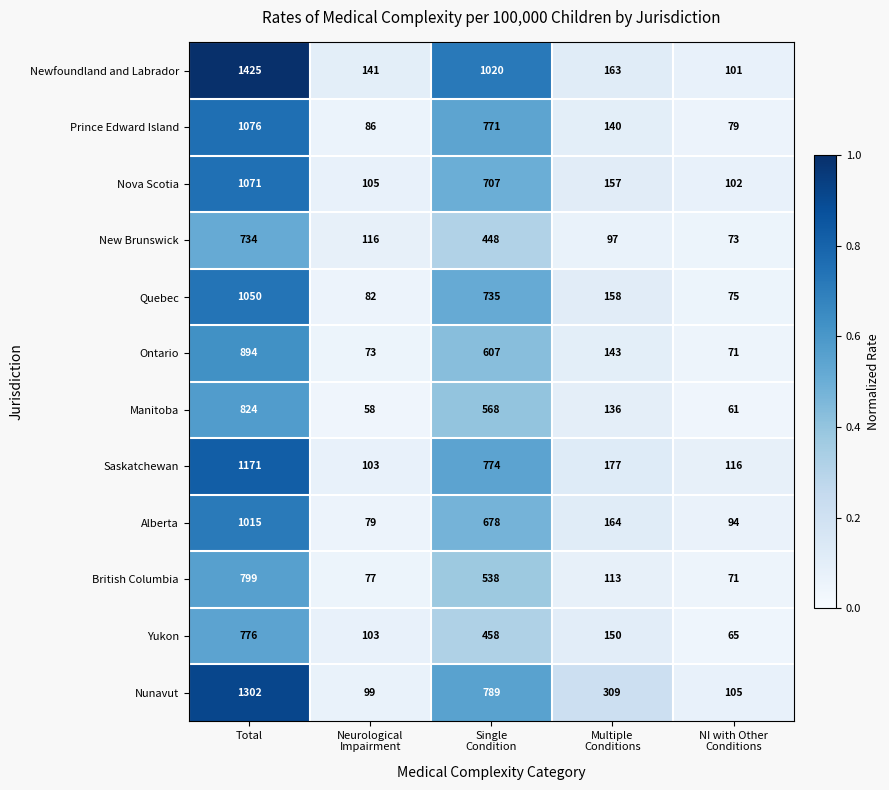

What is the difference between the second highest and minimum values in the Ontario series?

536